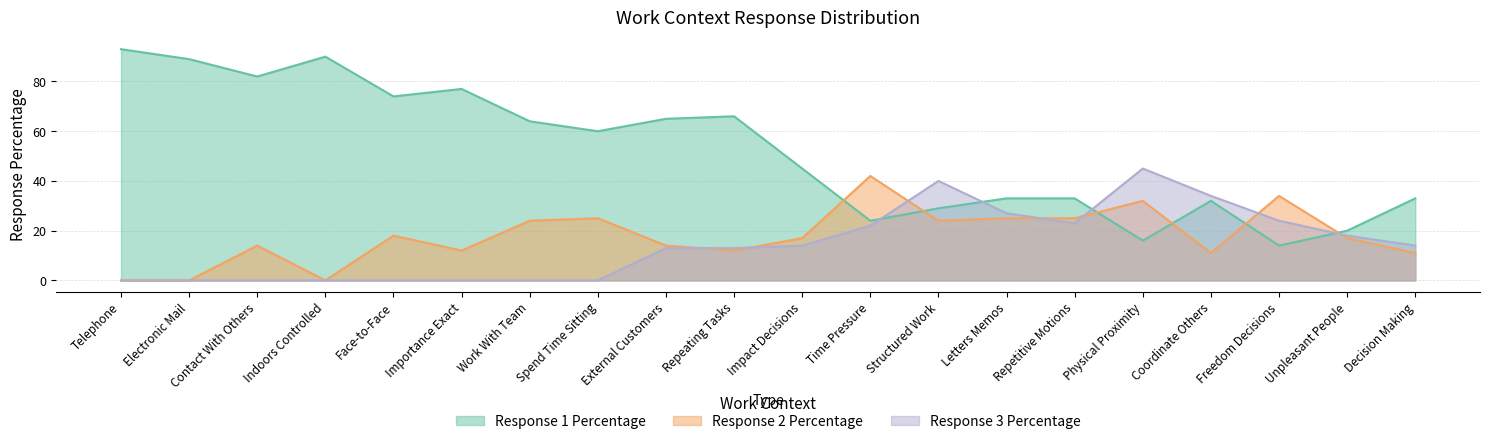

Which series ends up on top after the final intersection of Response 2 Percentage and Response 1 Percentage?

Response 1 Percentage